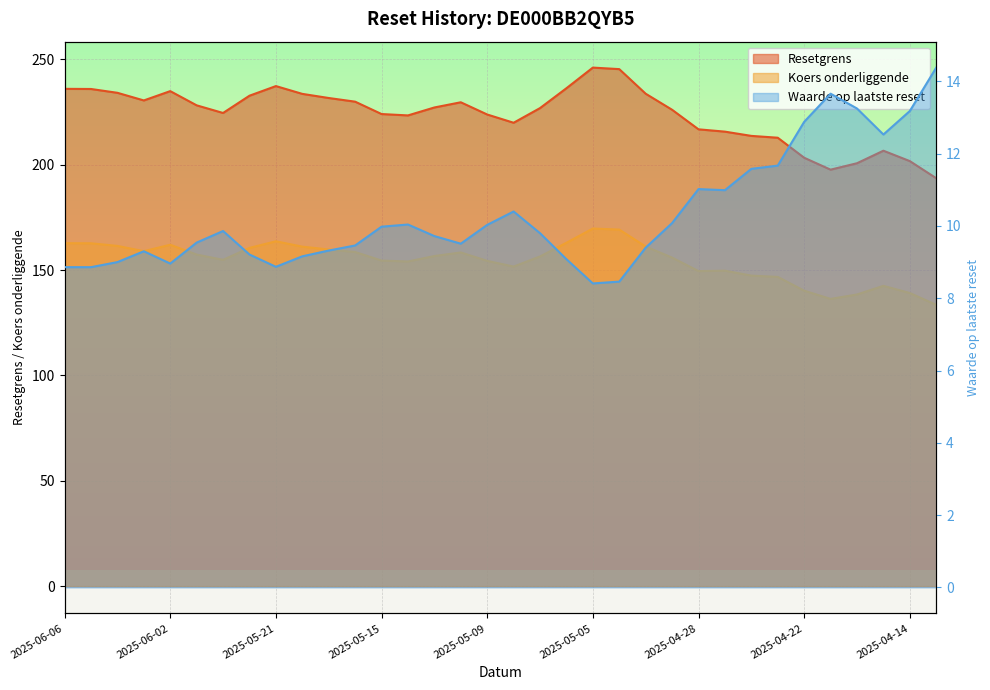

True or false: Koers onderliggende and Resetgrens intersect in this chart.

False